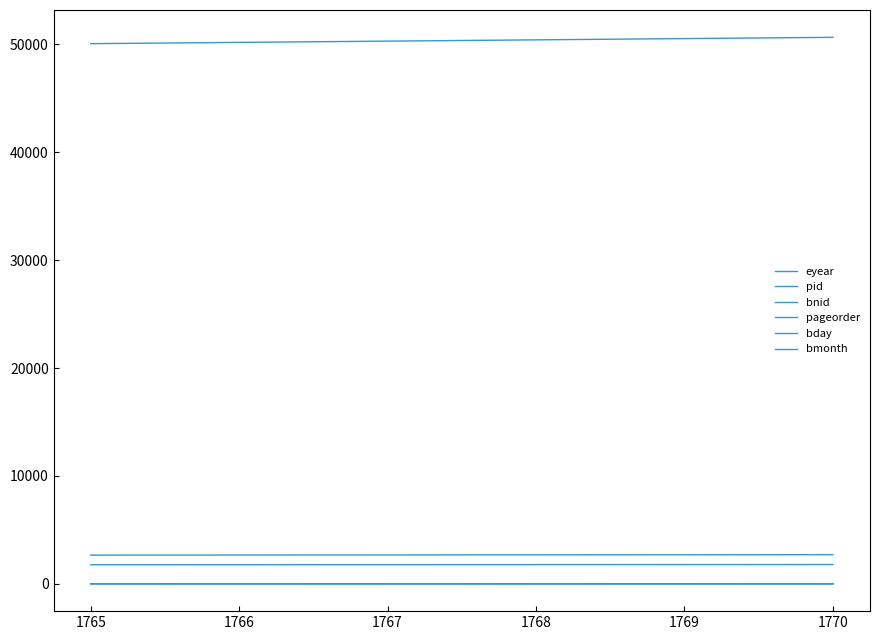

Which series has the largest range (max minus min)?

bnid